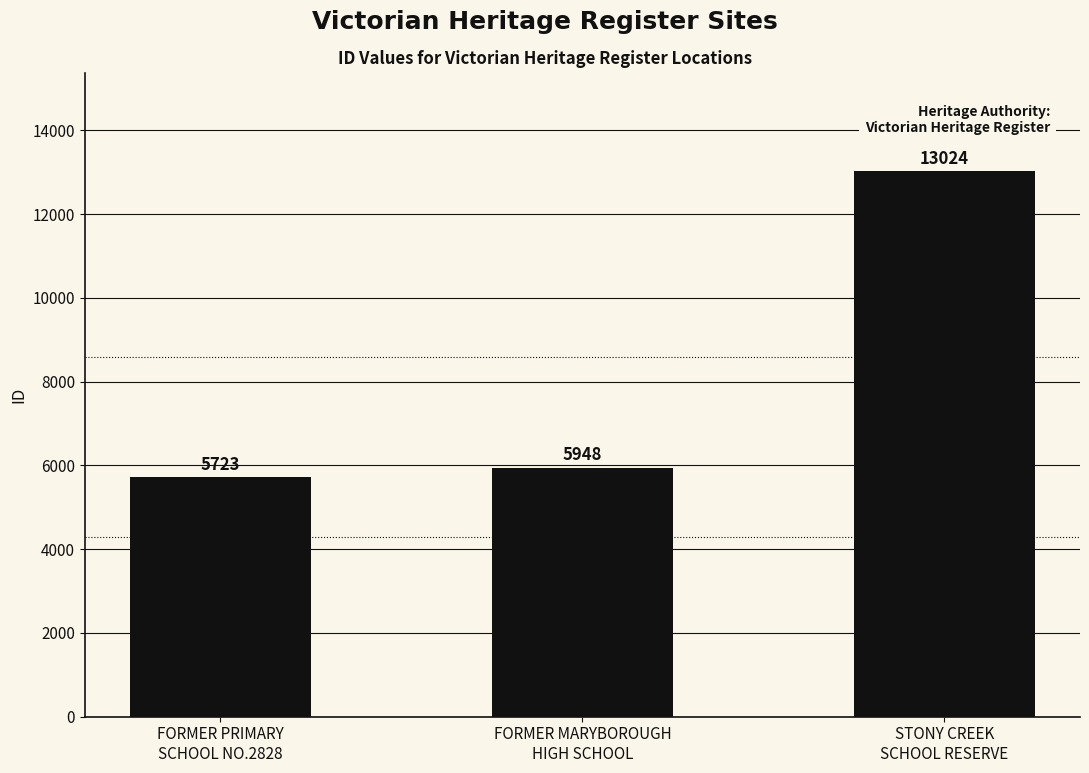

What is the value of the 1st bar from the left?

5723